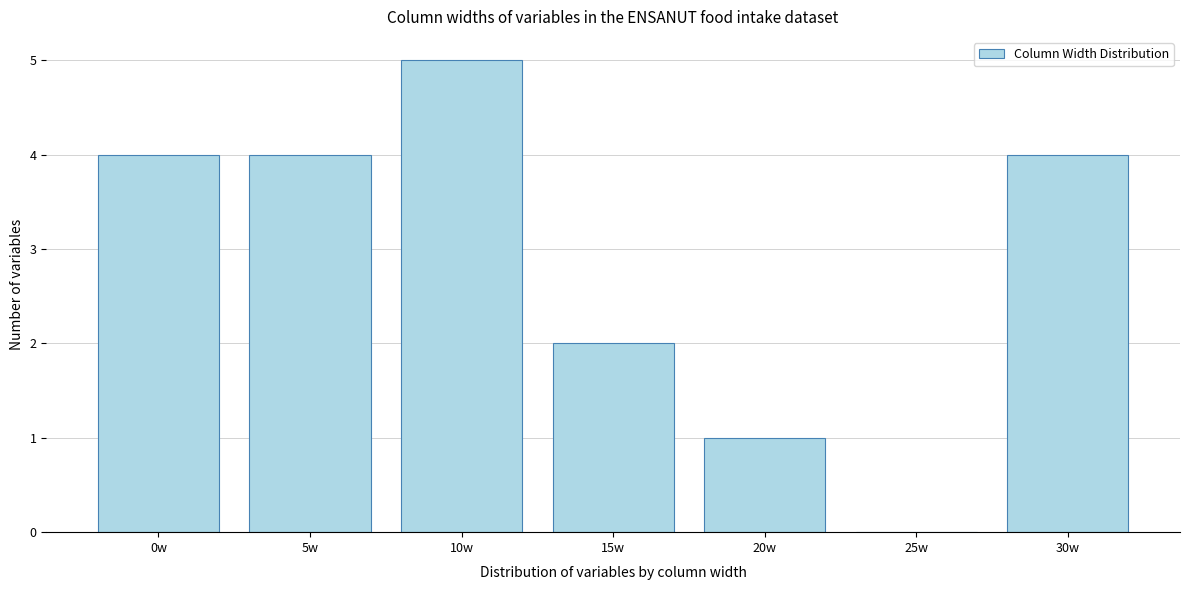

Reading left to right, what are all the values shown in this chart?

0w=4	5w=4	10w=5	15w=2	20w=1	25w=0	30w=4